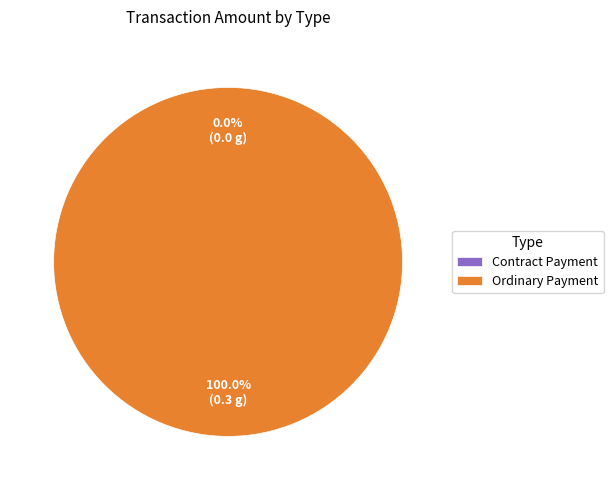

To the nearest percent, what is the difference between the largest and smallest slice percentages?

100%